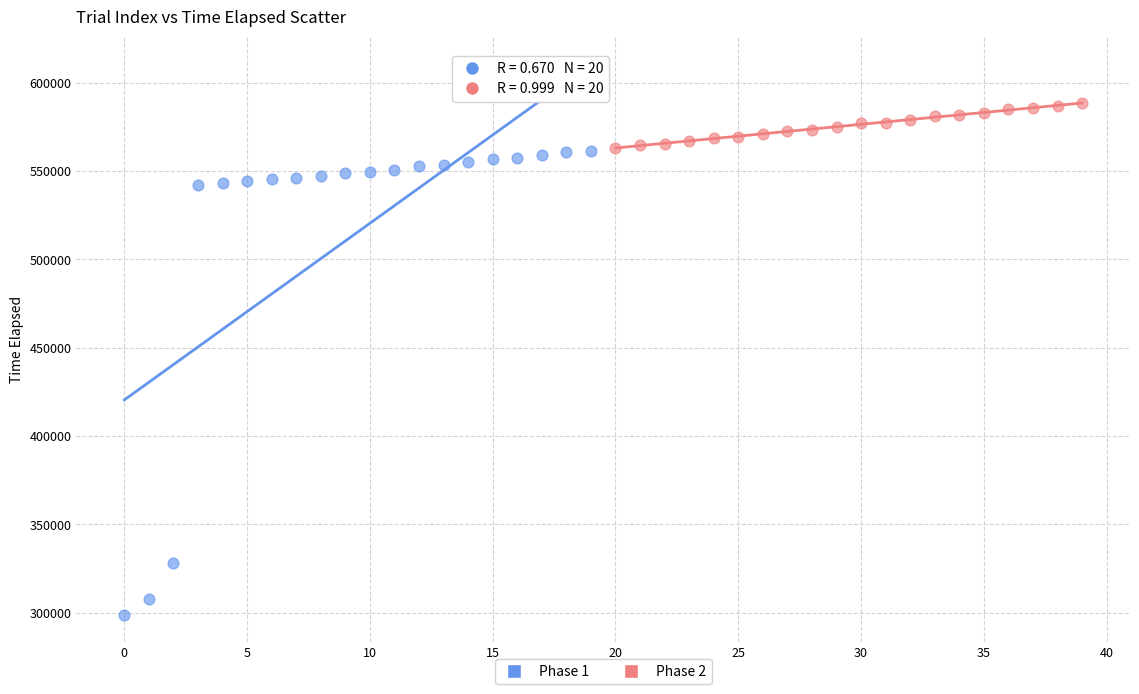

Which series contains the highest Y value?

Phase 2